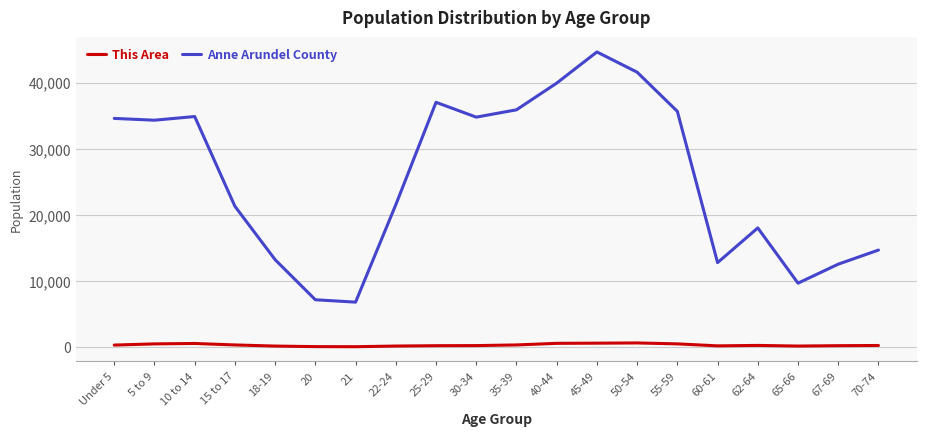

What is the sum of the Anne Arundel County values at 21 and 65-66?

16444